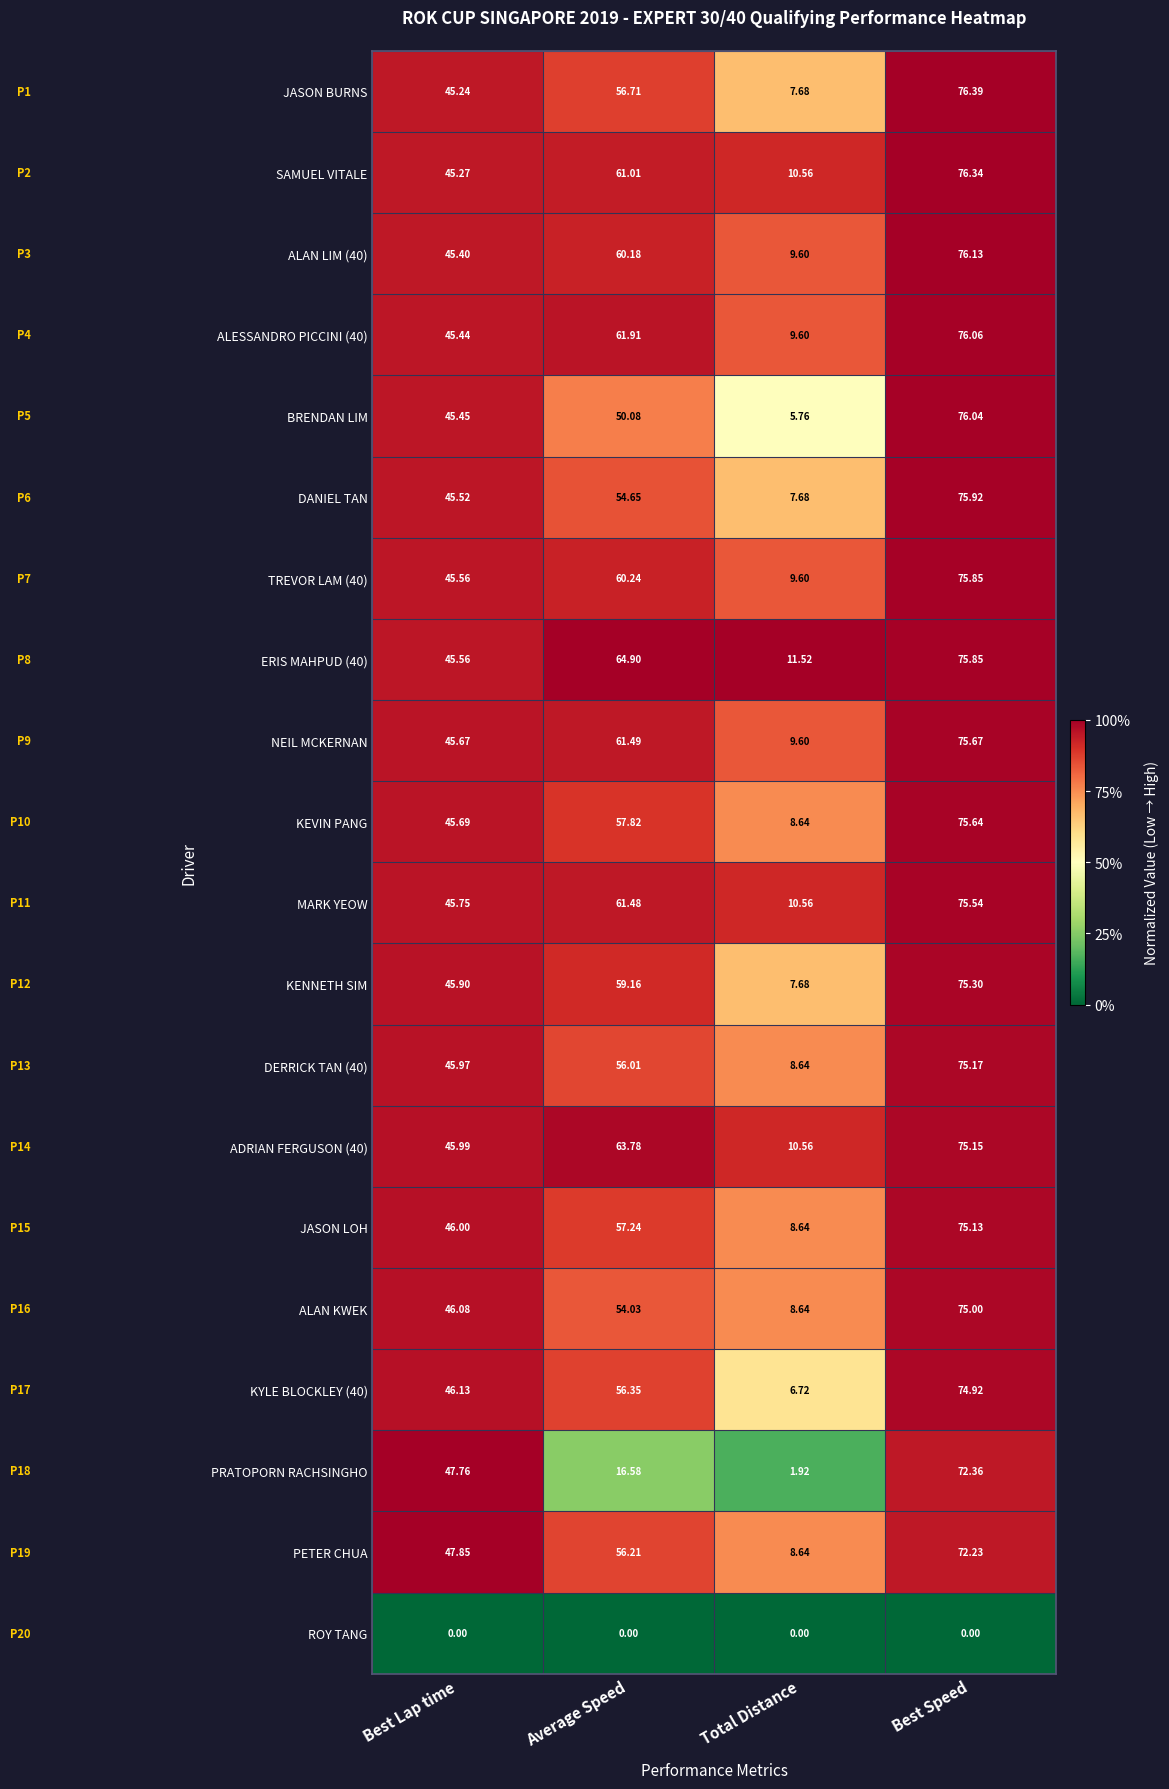

What is the difference between the highest and lowest values at Average Speed?

64.9